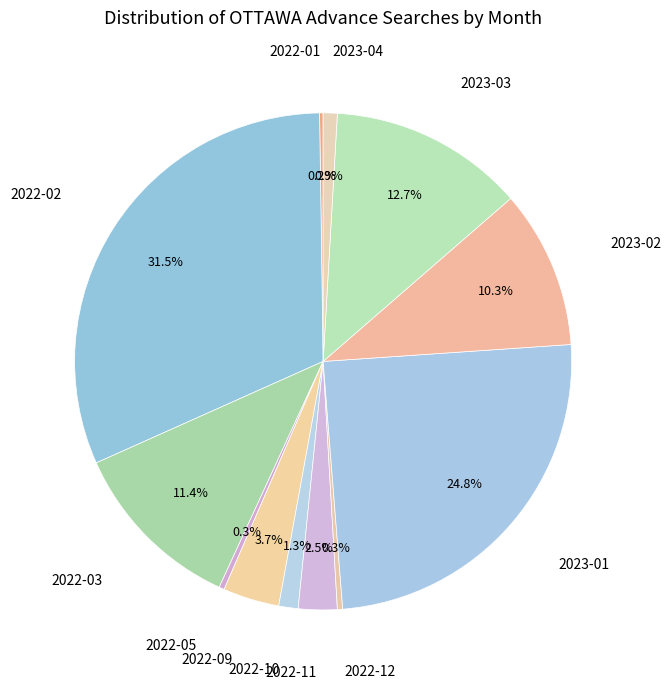

What is the largest slice in the pie chart?

2022-02